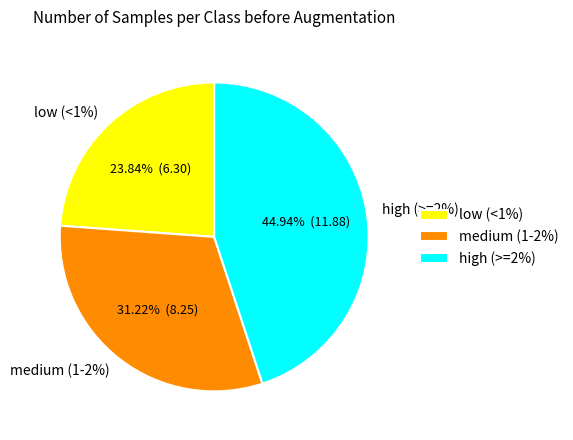

Does FR0013310059 account for over 50% of the chart?

No